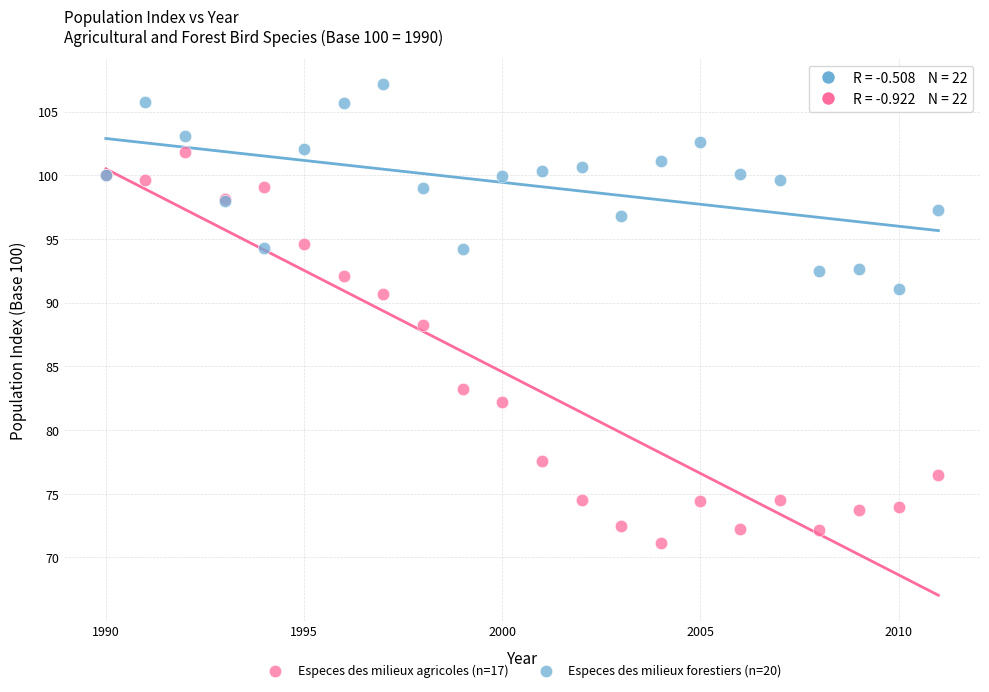

Which series reaches the maximum Y coordinate?

Especes des milieux forestiers (n=20)